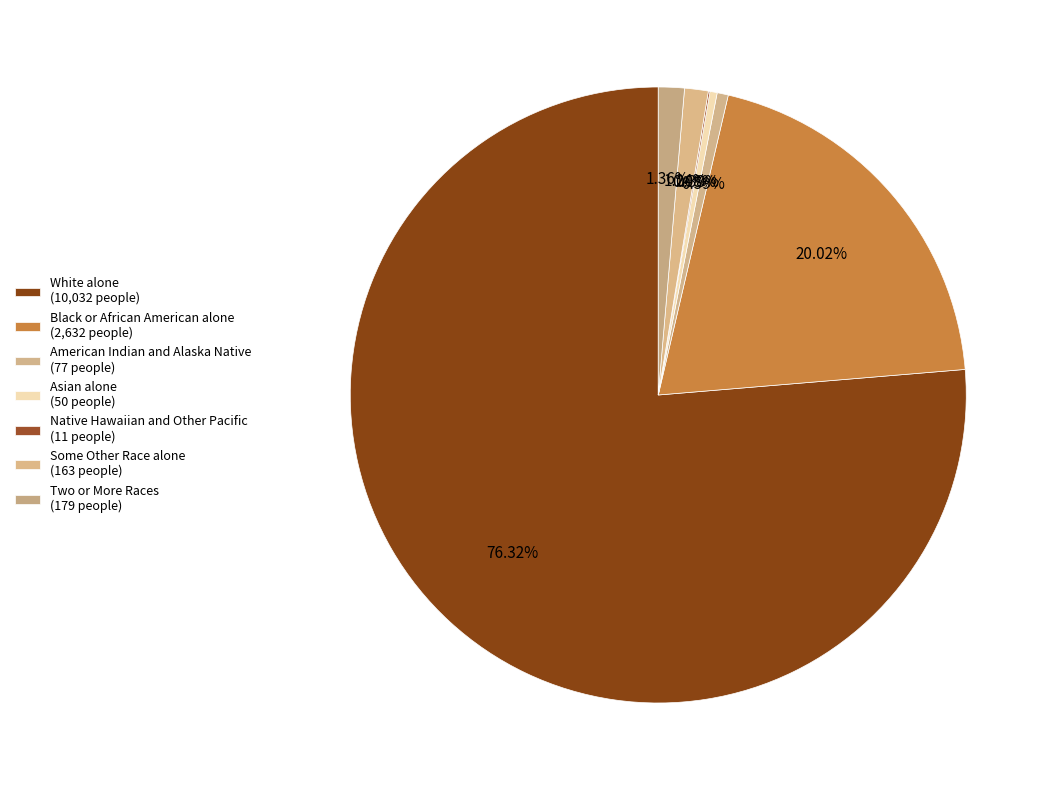

How many slices are in this pie chart?

7